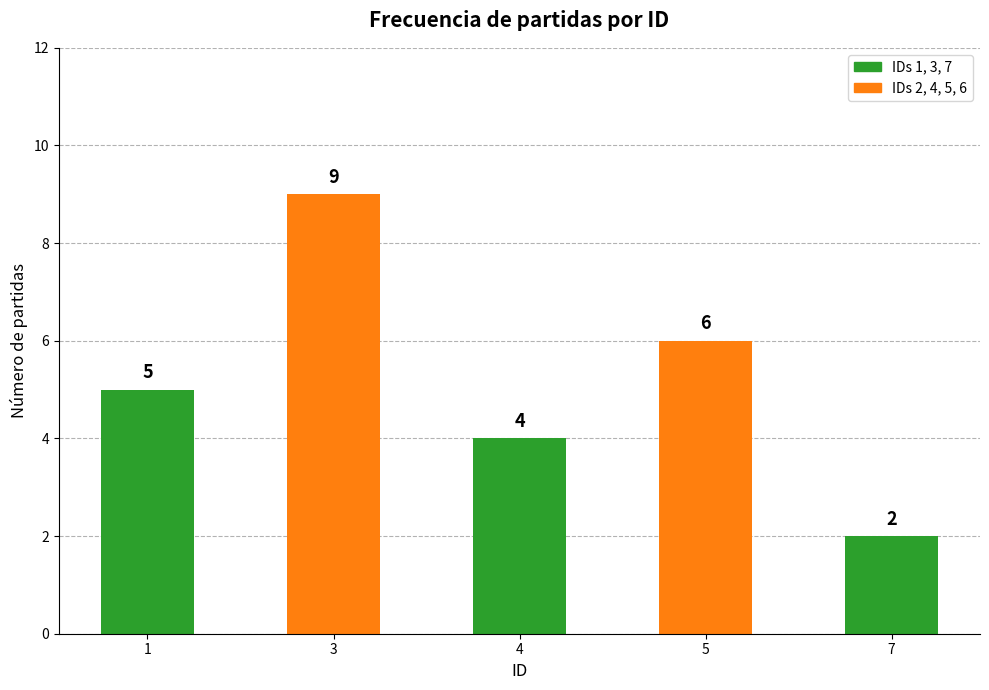

At which label is the value closest to 5?

1